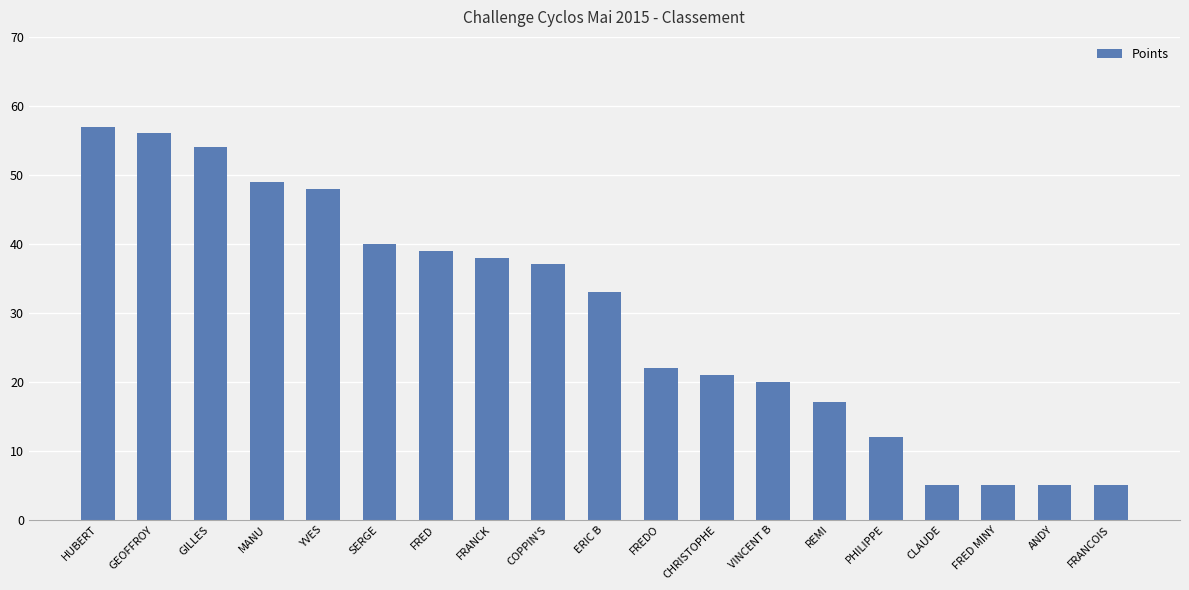

What is the change in value from GEOFFROY to COPPIN'S?

-19